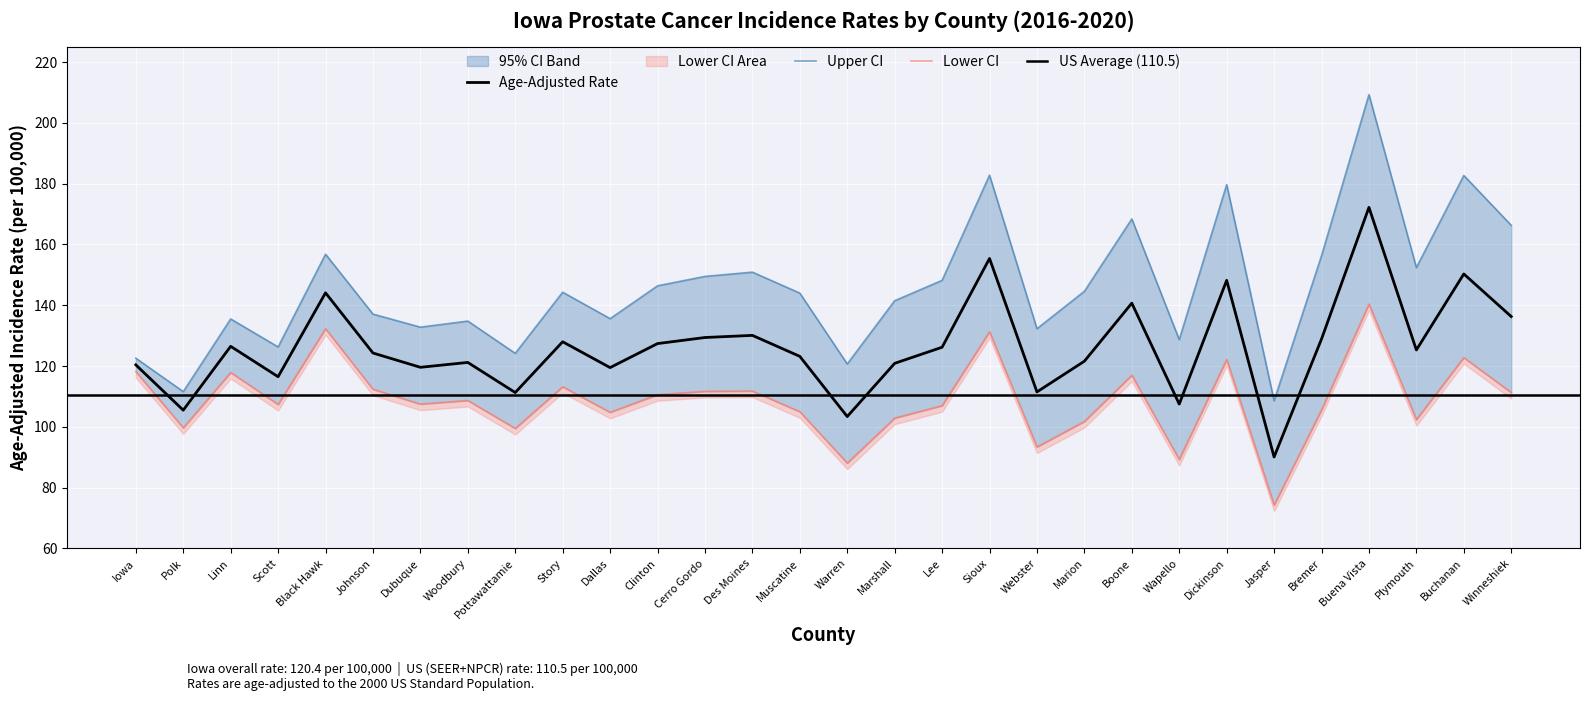

Which series has the largest total across all categories?

Upper CI